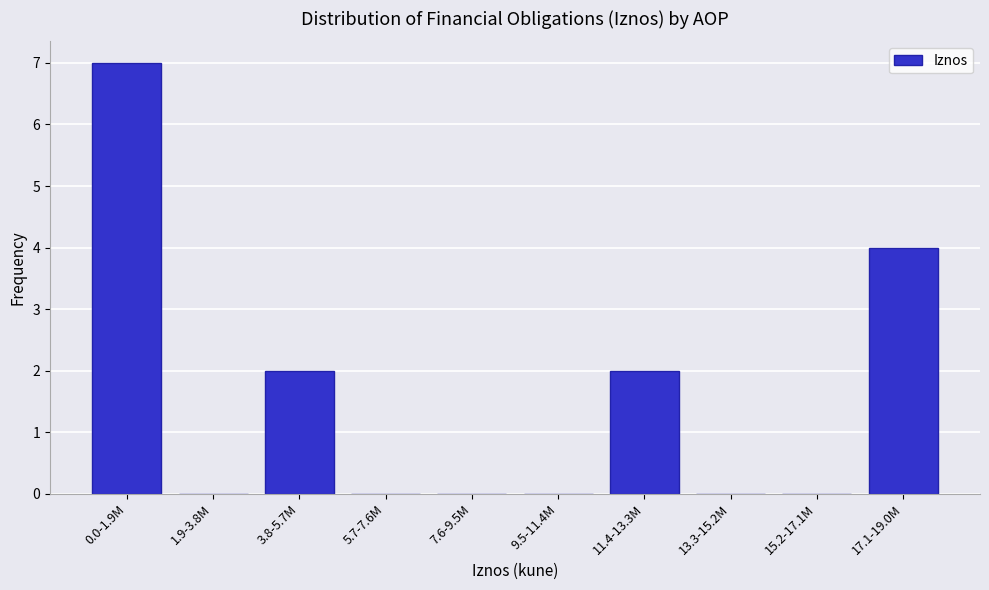

Reading right to left, transcribe all the data shown in this chart.

17.1-19.0M=4	15.2-17.1M=0	13.3-15.2M=0	11.4-13.3M=2	9.5-11.4M=0	7.6-9.5M=0	5.7-7.6M=0	3.8-5.7M=2	1.9-3.8M=0	0.0-1.9M=7